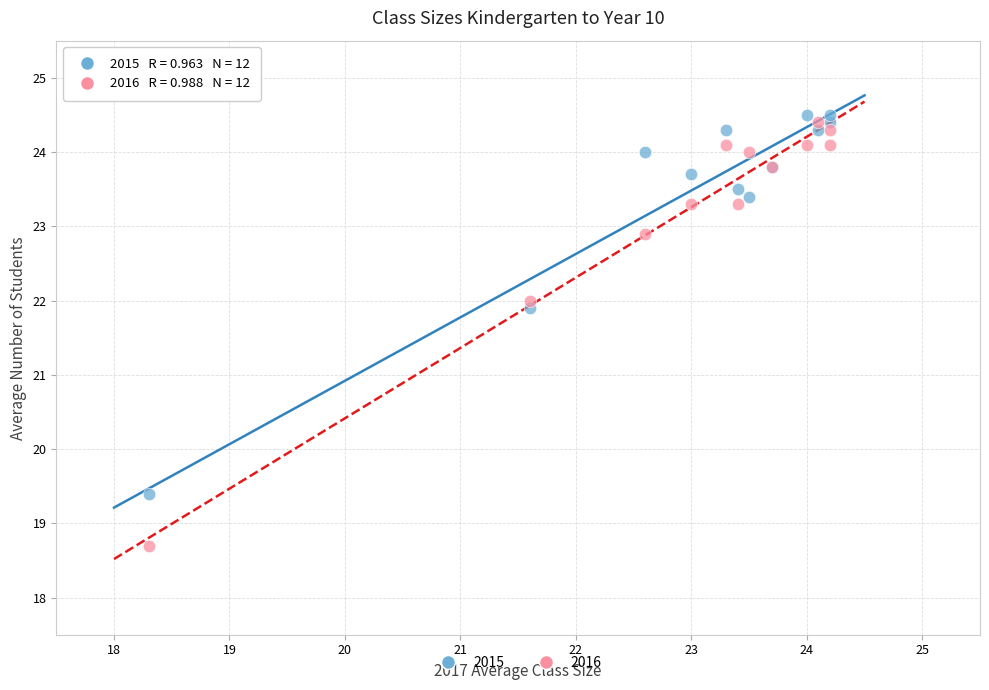

What is the X range (max minus min) for the scatter plot?

5.9